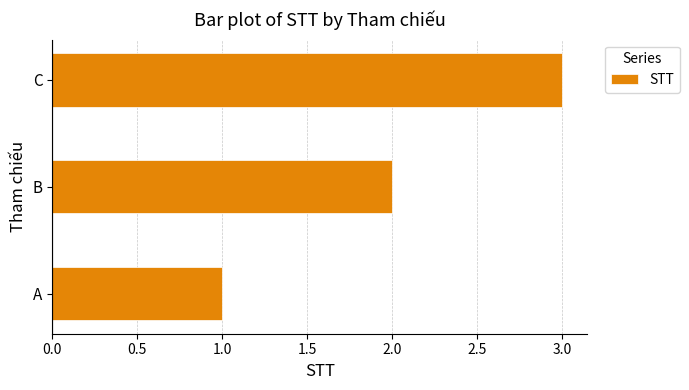

Approximately how many times larger is the value at C compared to A?

3.0